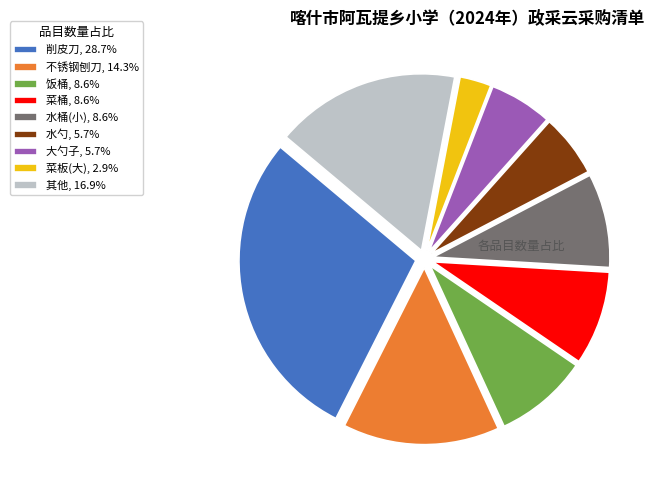

Approximately how many times larger is the value at 削皮刀, 28.7% compared to 不锈钢刨刀, 14.3%?

2.0